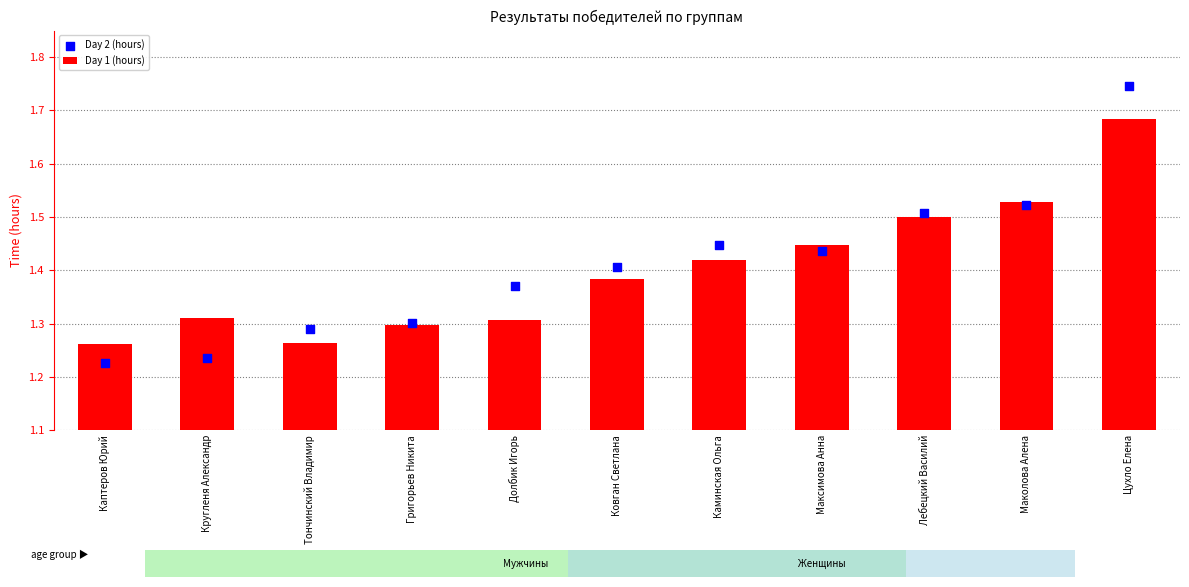

Which series has the largest total across all categories?

Day 2 (hours)